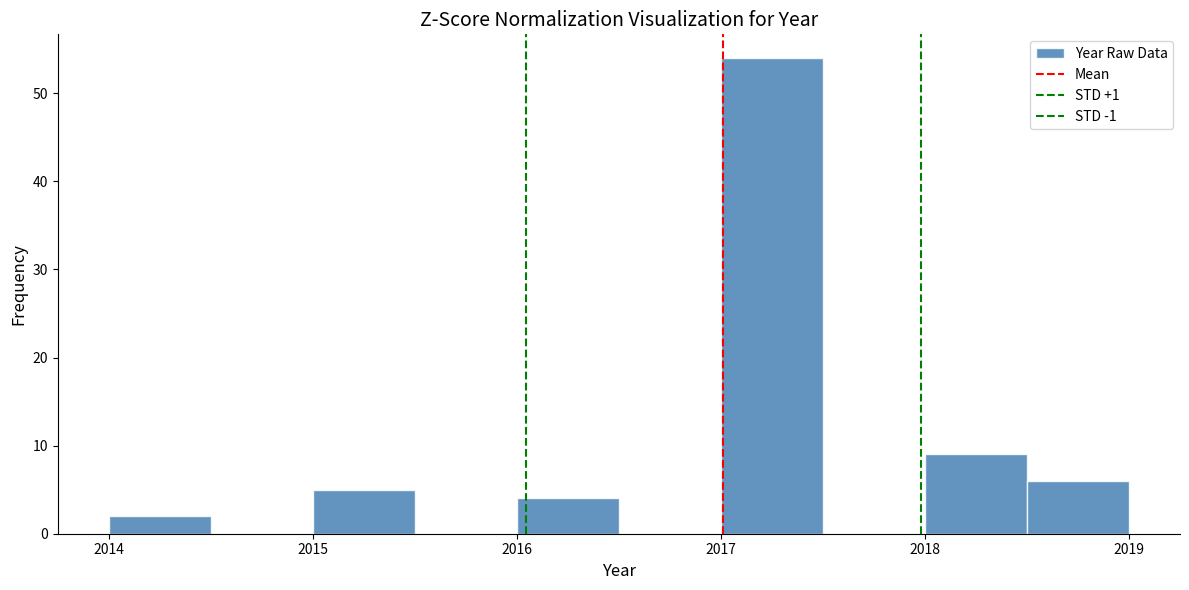

How tall is the bar that spans 2017.0 to 2017.5 on the x-axis? The values are not printed on the chart, so give them approximately, as read against the axis.

54